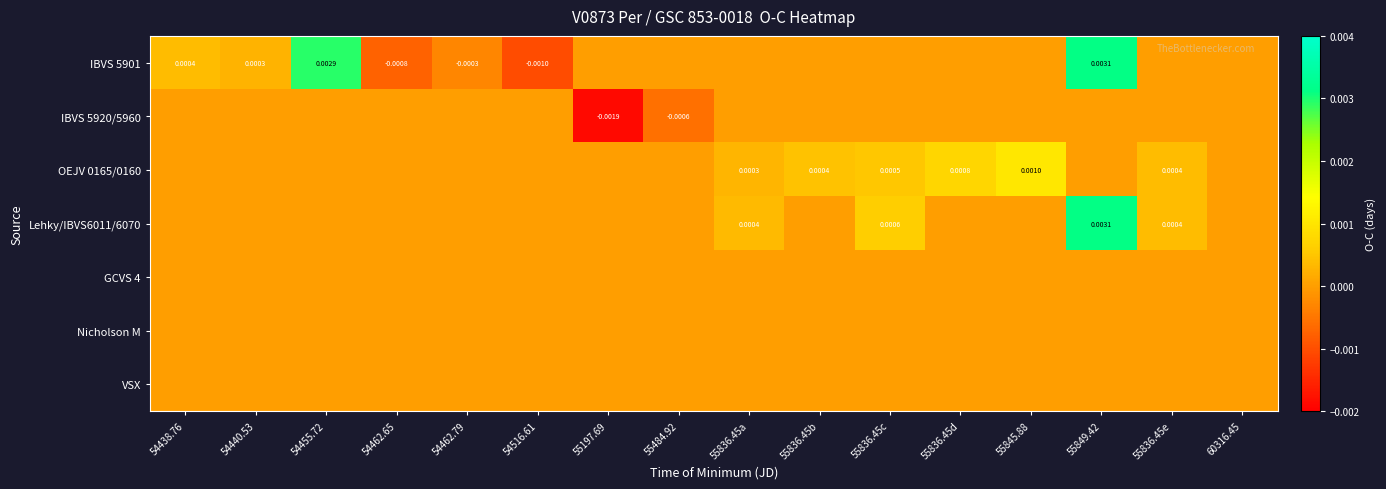

Is the value of IBVS 5920/5960 at 54516.61 greater than the value of Nicholson M at 54516.61?

No